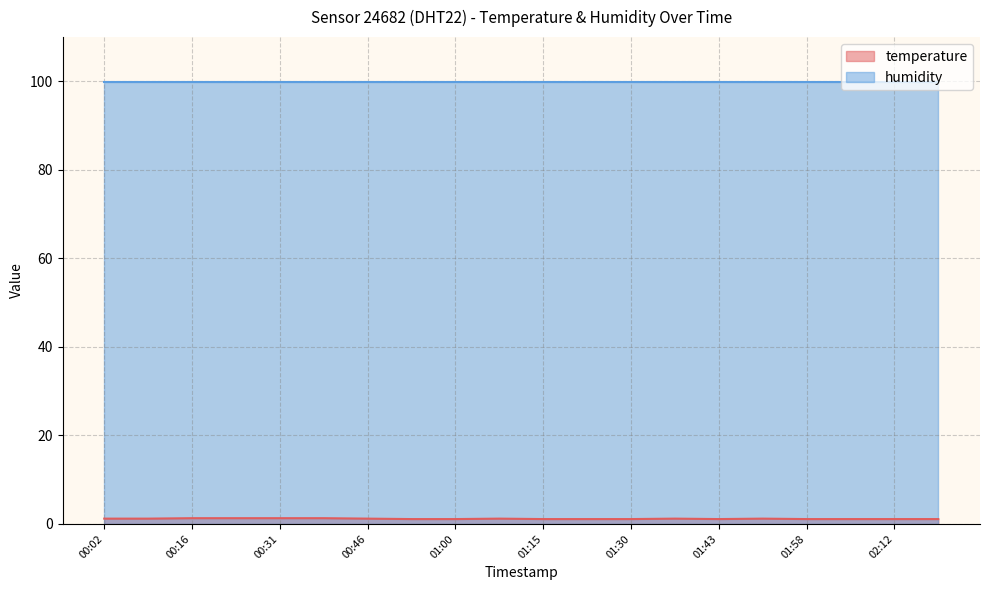

How many points are lower than both their immediate neighbors (excluding endpoints)?

1